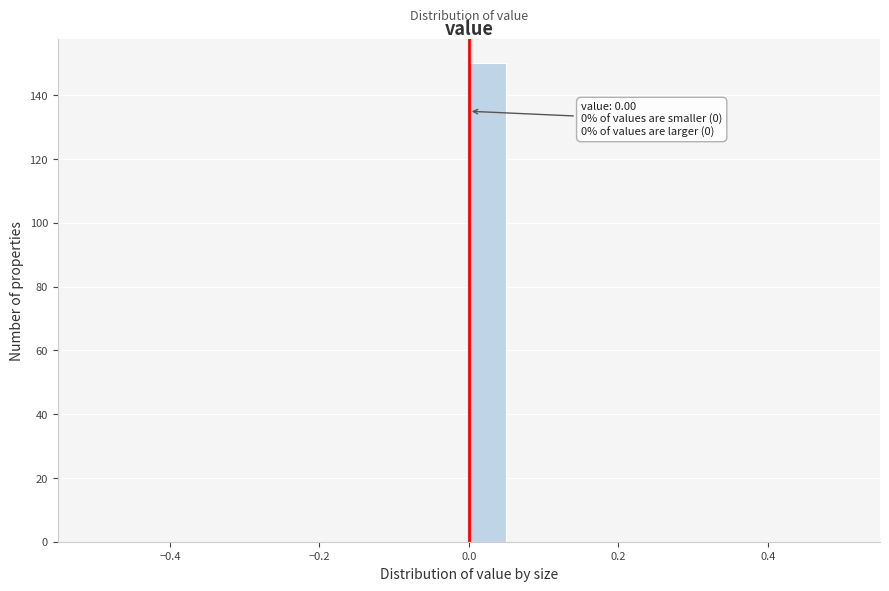

Around what value on the x-axis is the tallest bar? Give the approximate position of its centre, as read against the axis.

0.02